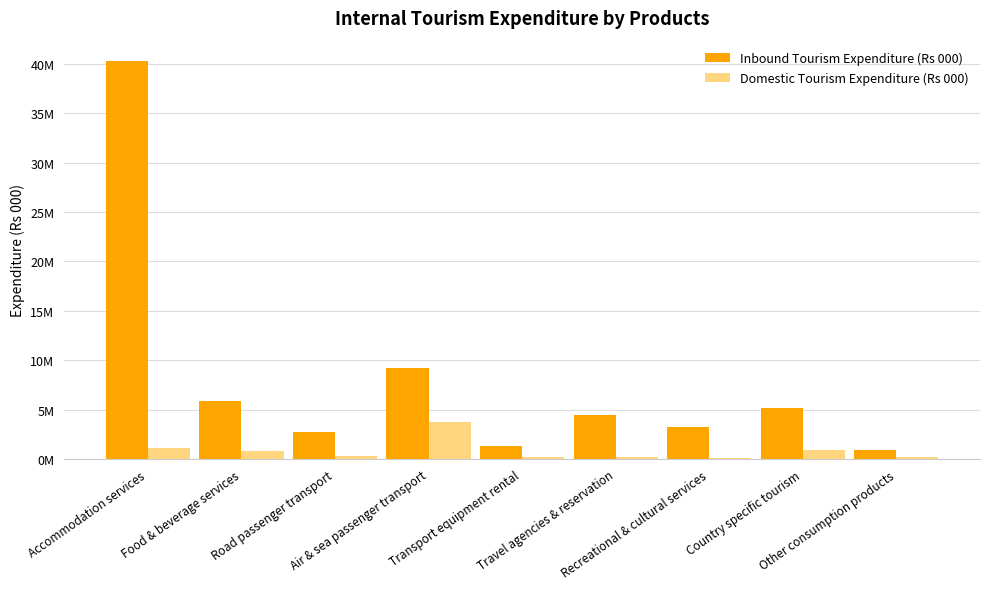

Are the bars grouped side by side (vs. stacked)?

Yes